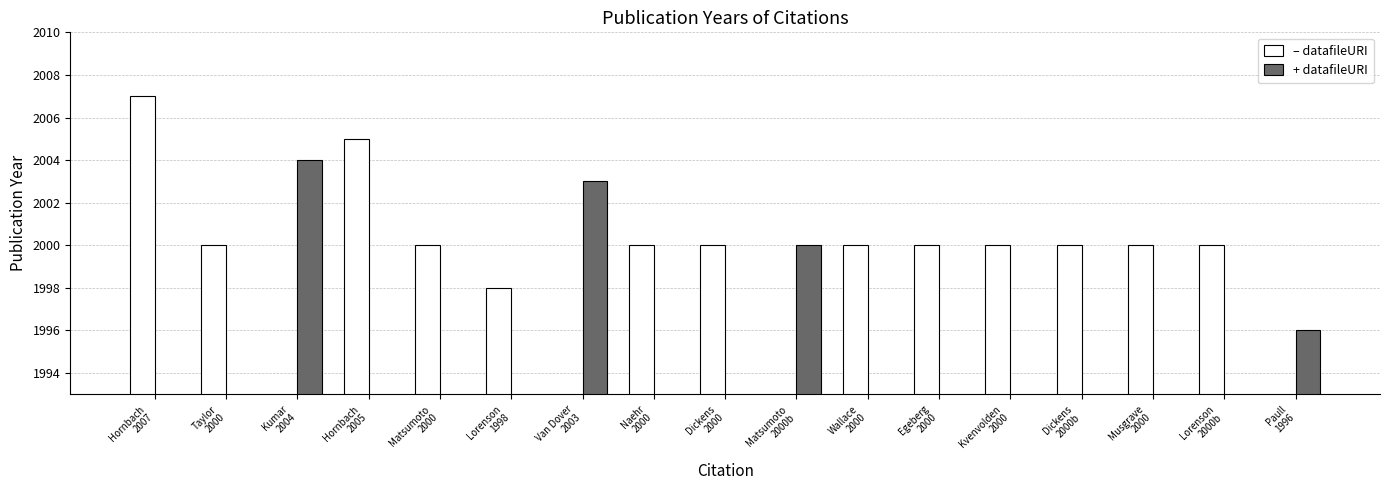

What is the total value across all series at Van Dover
2003?

2003